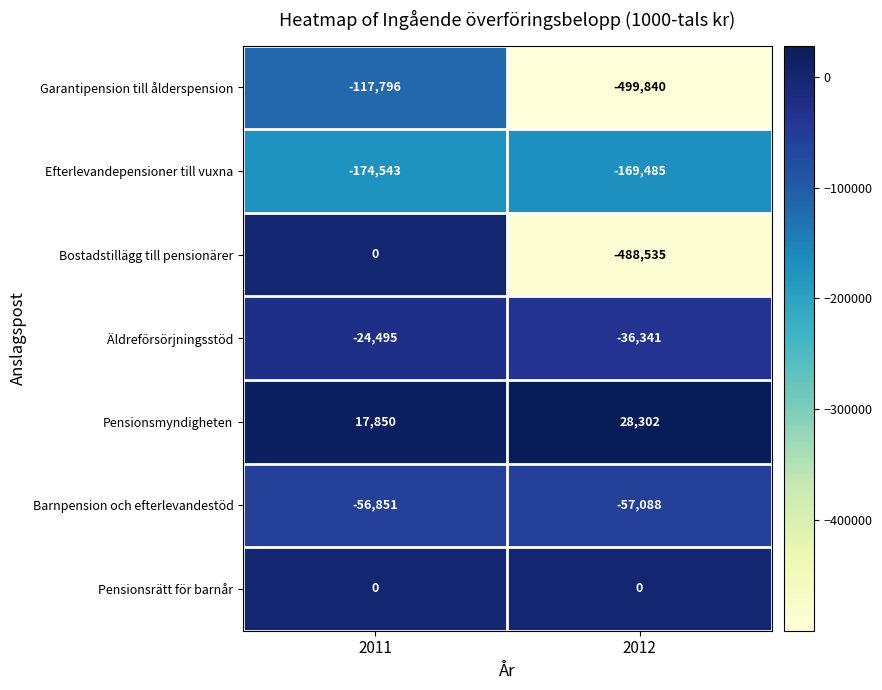

Which series has the largest range (max minus min)?

Bostadstillägg till pensionärer